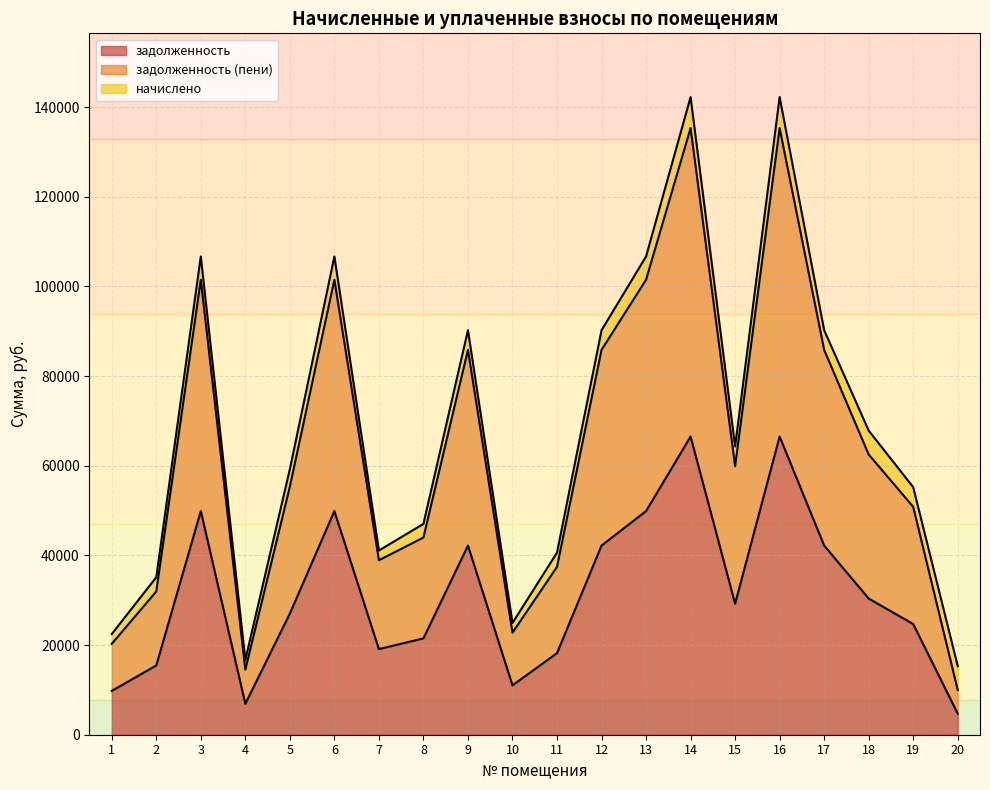

Between 15 and 19, which is larger?

15